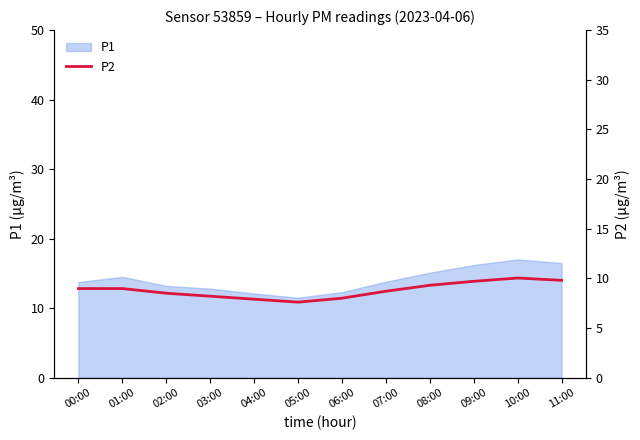

Reading left to right, extract all data points from this chart.

00:00=9.0	01:00=9.0	02:00=8.5	03:00=8.2	04:00=7.9	05:00=7.6	06:00=8.0	07:00=8.7	08:00=9.3	09:00=9.7	10:00=10.0	11:00=9.8